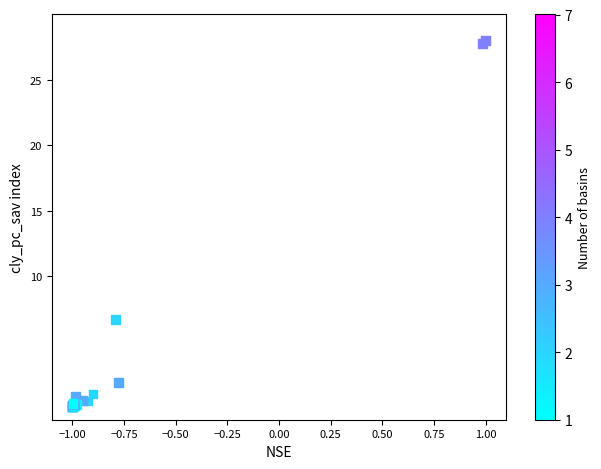

What Y value in the scatter plot is closest to 14?

6.7